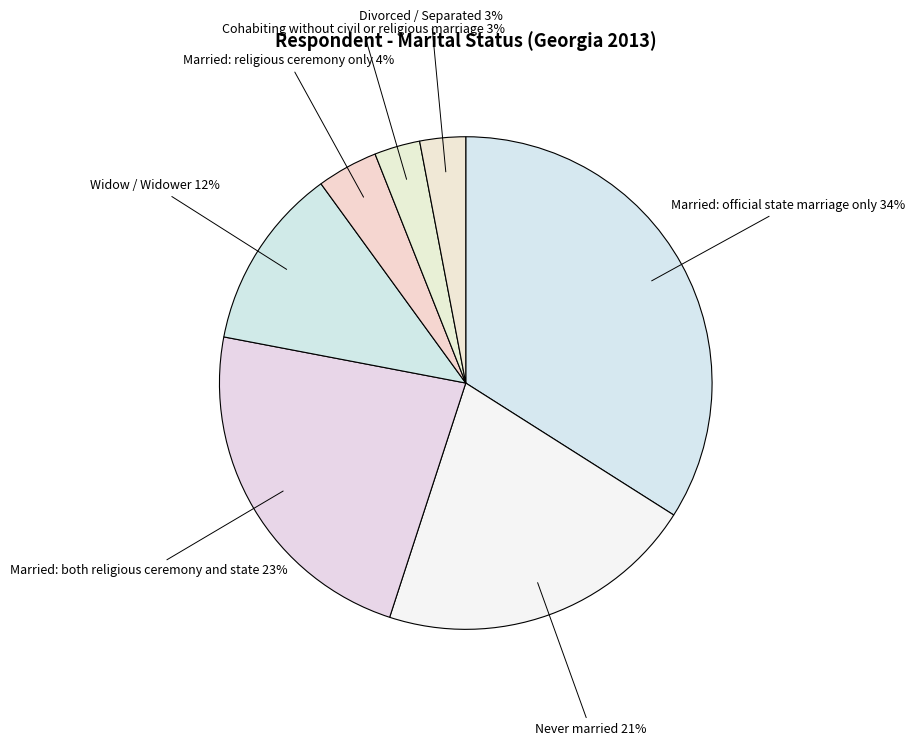

To the nearest percent, what is the difference between the Divorced / Separated and Married: religious ceremony only slice percentages?

1%